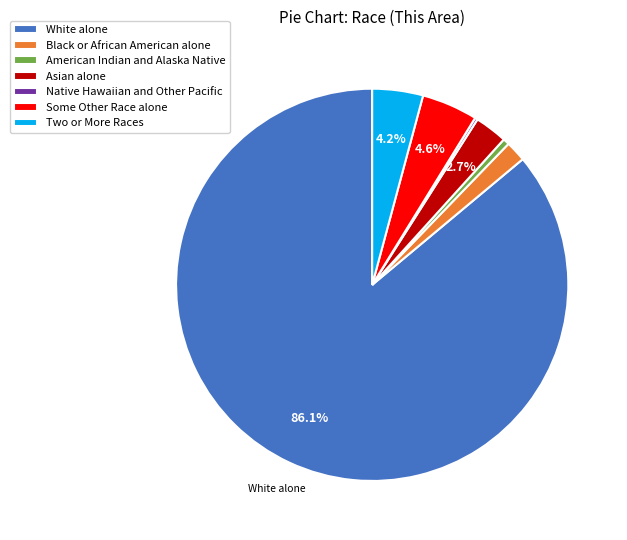

True or false: Two or More Races accounts for 15% of the total.

False